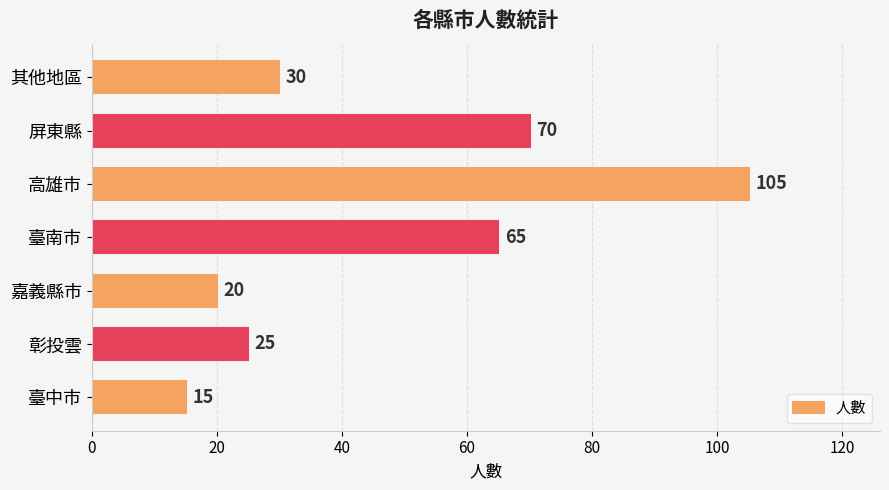

The chart shows a value of 63 at 高雄市. True or false?

False